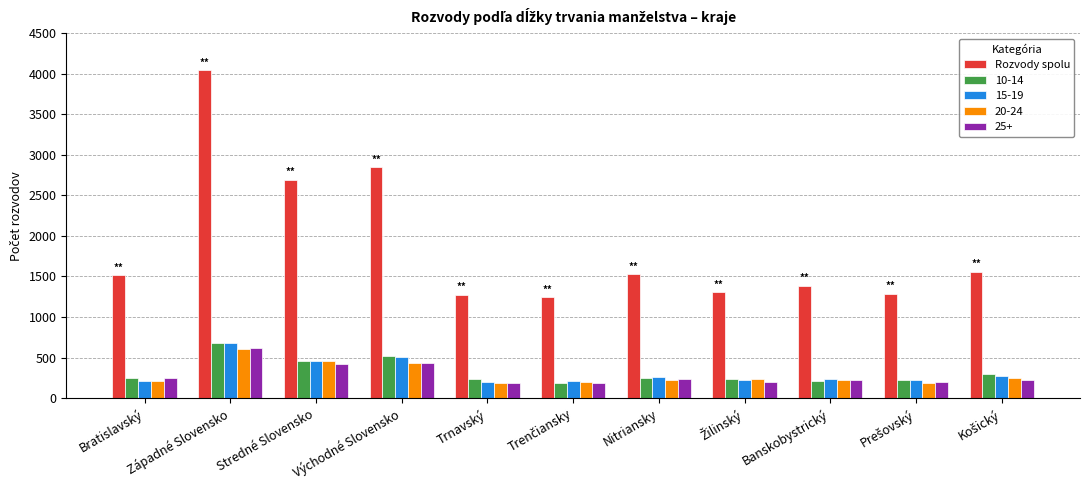

What is the difference between the maximum and minimum values in the 15-19 series?

480